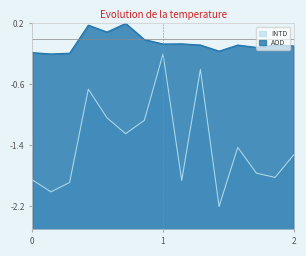

What is the value of the AOD point at the 3rd from the left?

-0.2